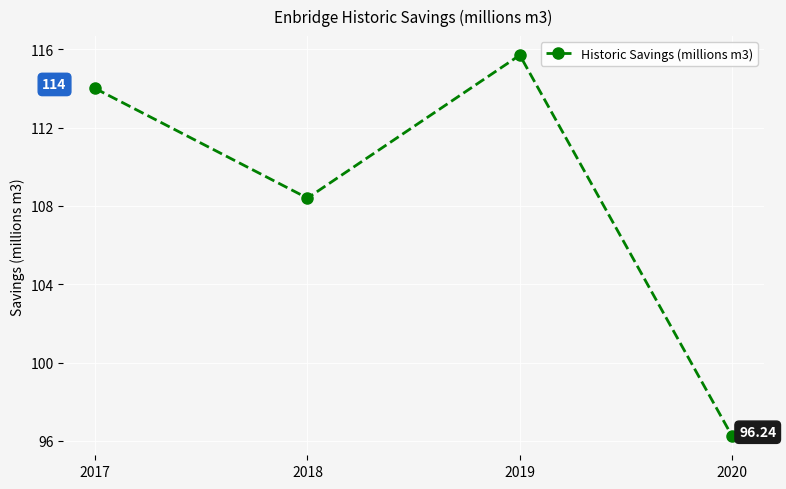

What is the difference between the second highest and second lowest values?

5.6